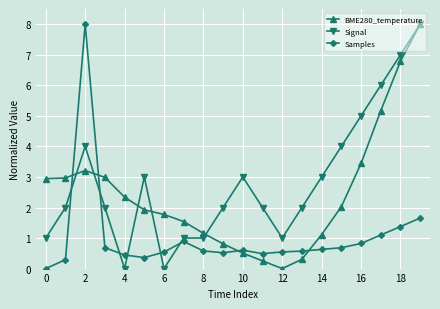

What is the average value of the BME280_temperature series?

2.5